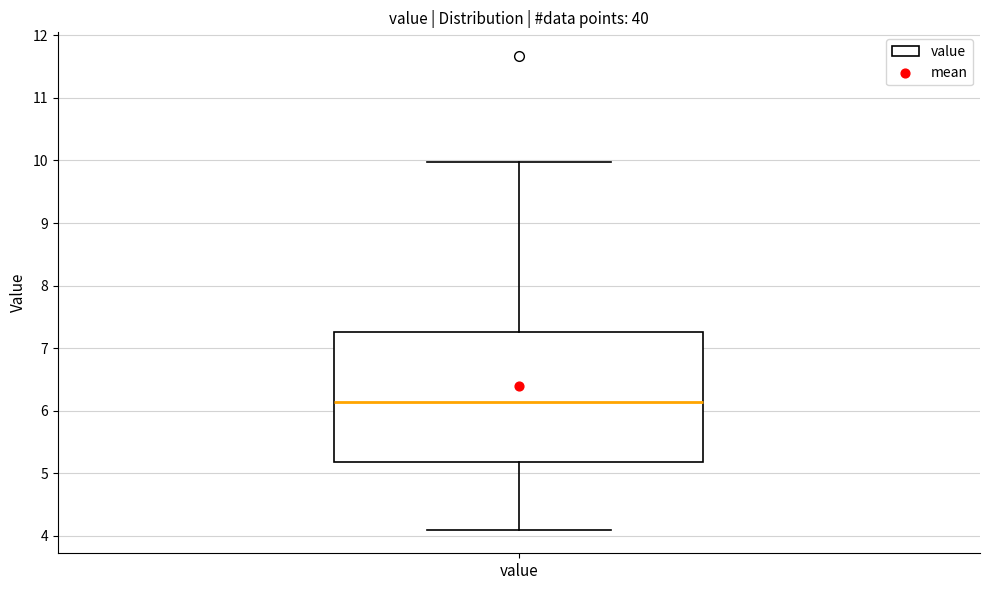

Where is the upper edge of the box for value on the y-axis? The values are not printed on the chart, so give them approximately, as read against the axis.

7.3